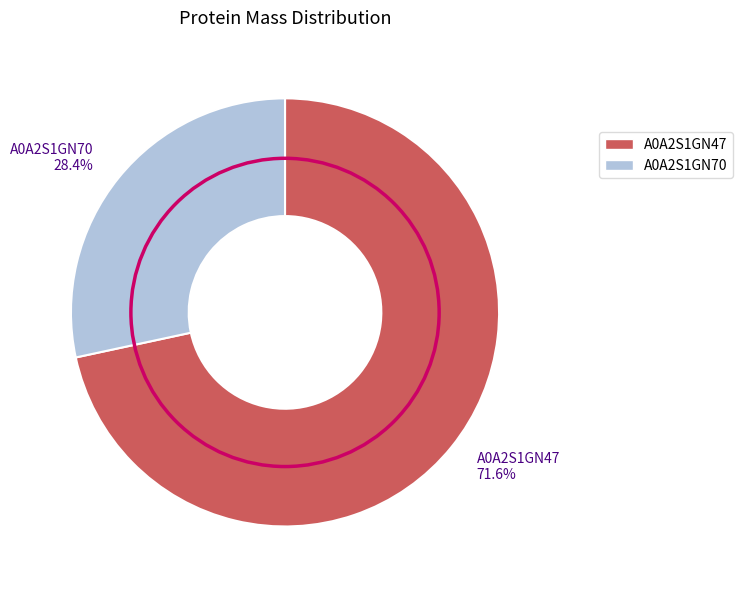

How many segments does this pie chart have?

2